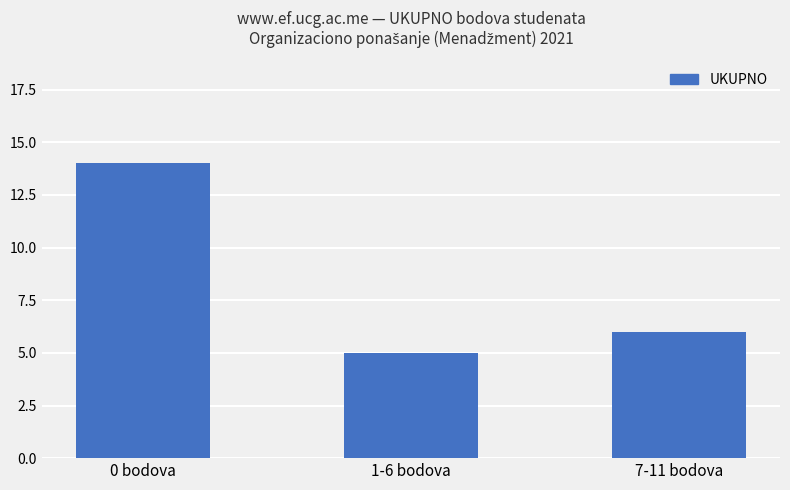

What is the difference between the values at 1-6 bodova and 7-11 bodova?

1